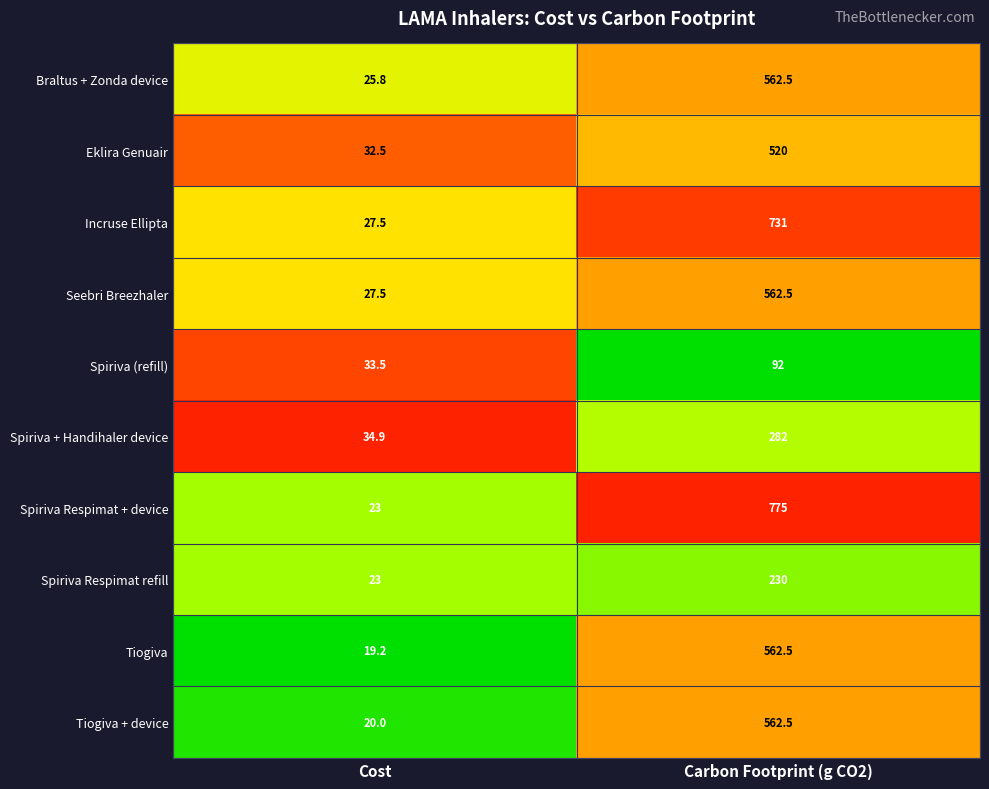

What is the spread (max minus min) of values at Carbon Footprint (g CO2)?

683.0